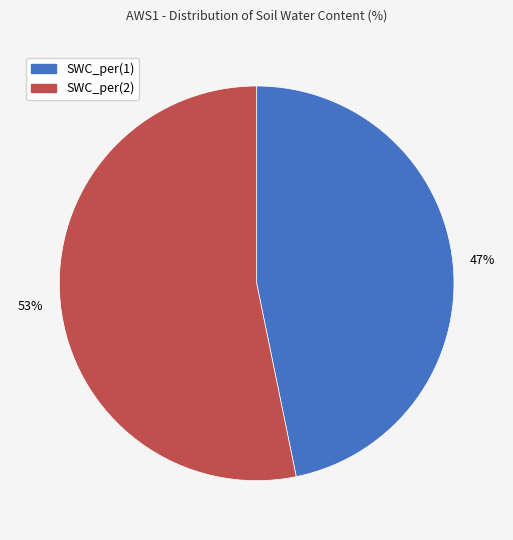

To the nearest percent, what is the combined percentage of SWC_per(2) and SWC_per(1)?

100%